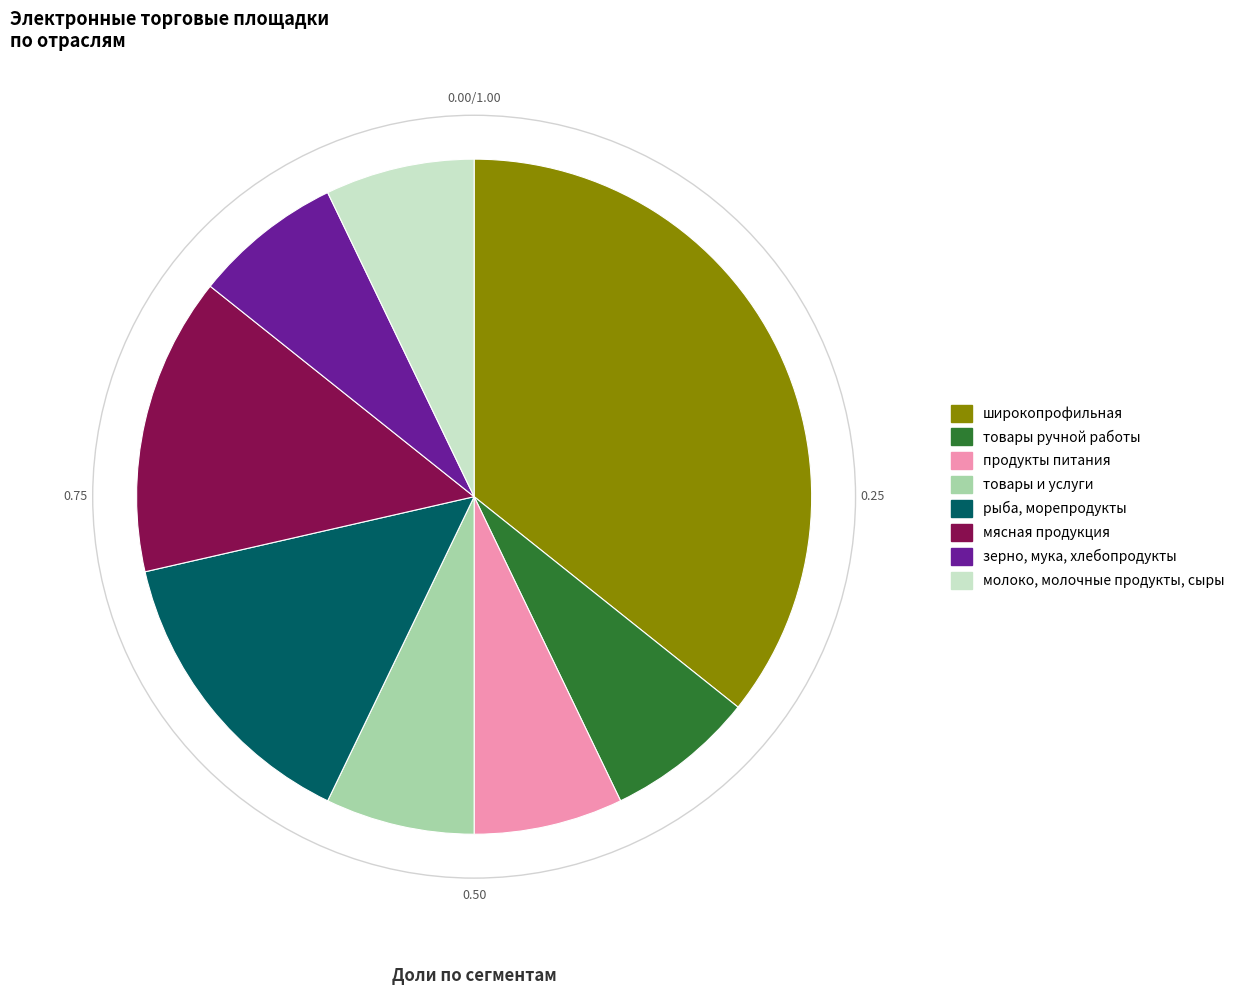

Which slice is the largest?

широкопрофильная